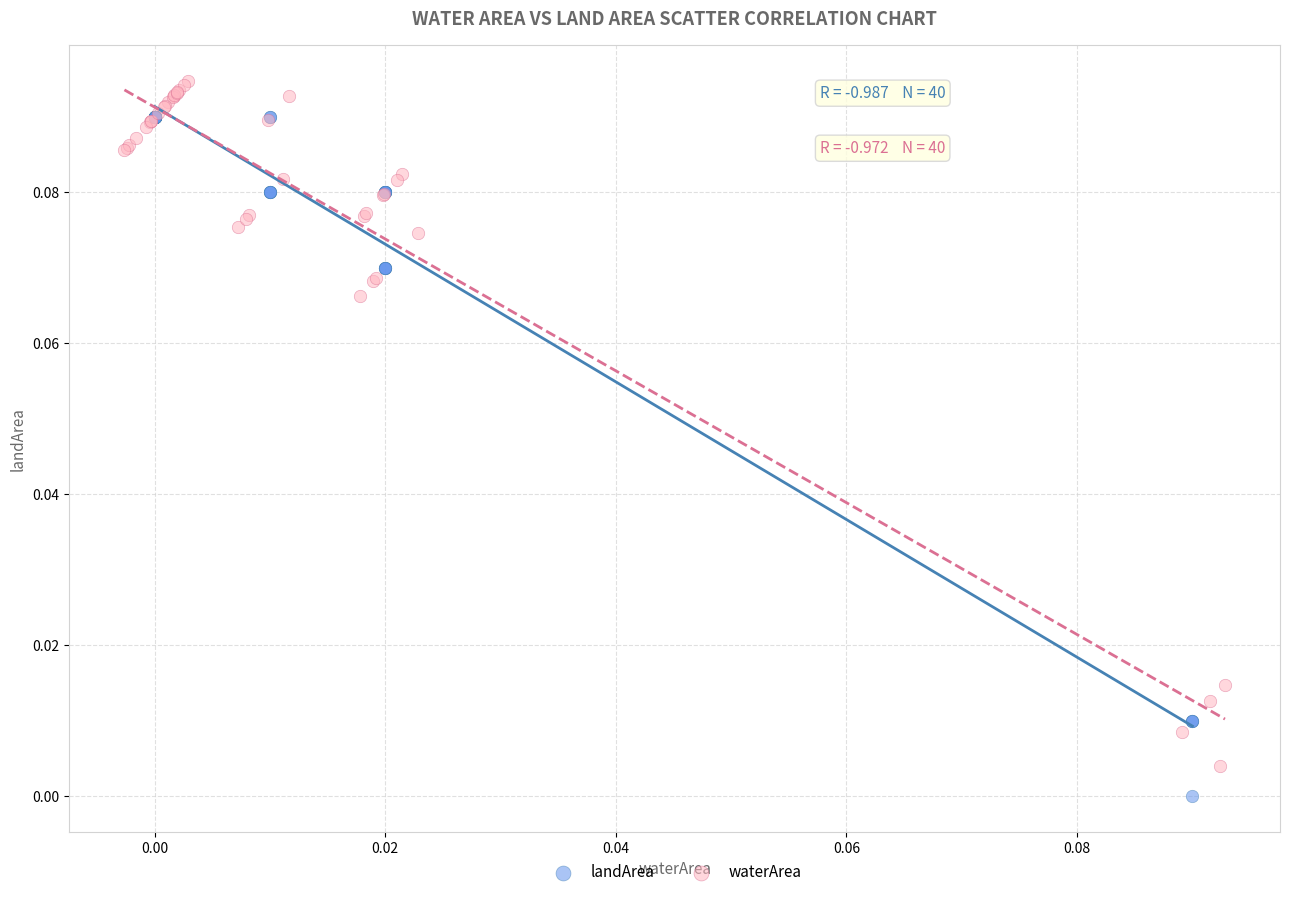

Which series reaches the maximum Y coordinate?

waterArea